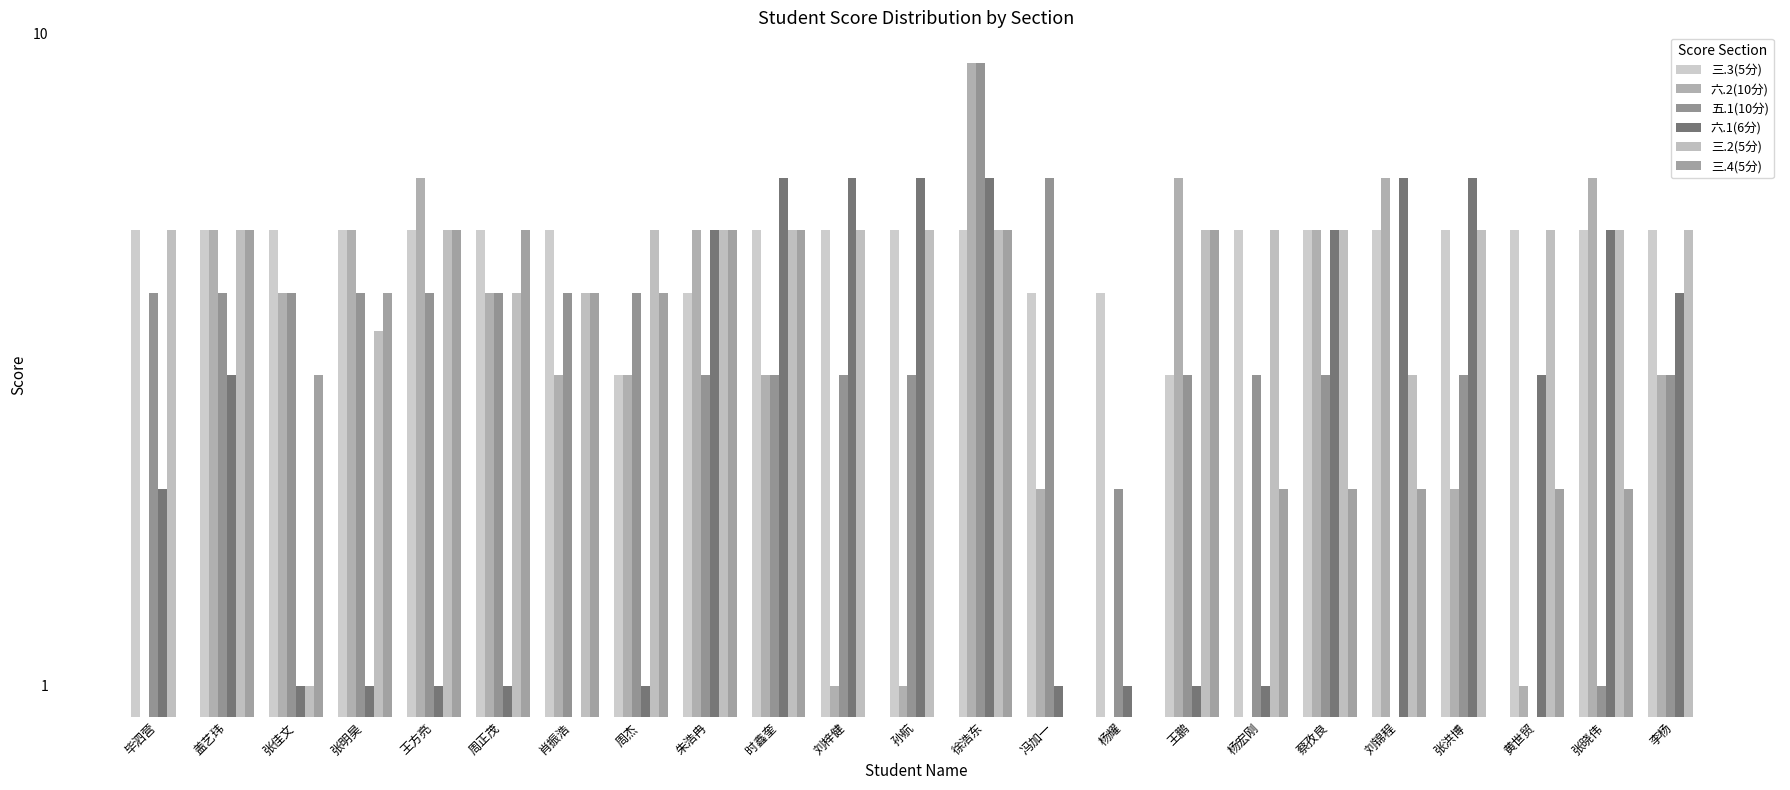

Are the bars horizontal?

No